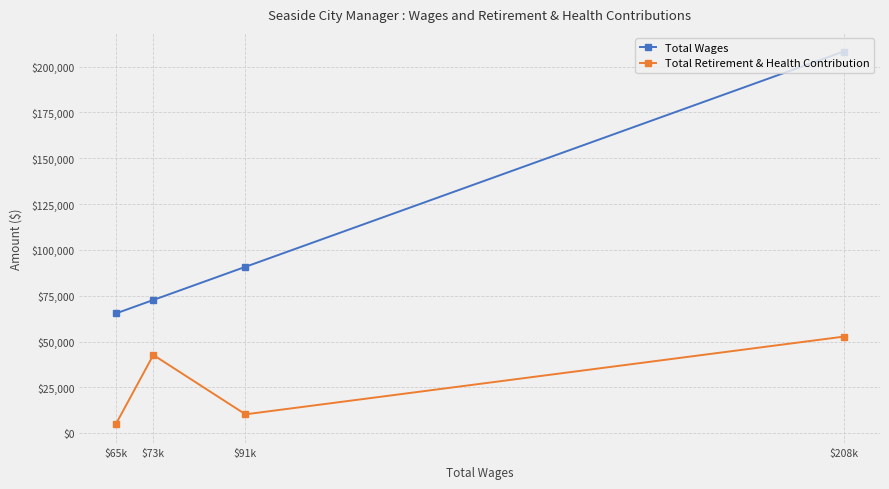

Rank the series by their average value, from lowest to highest.

Total Retirement & Health Contribution, Total Wages